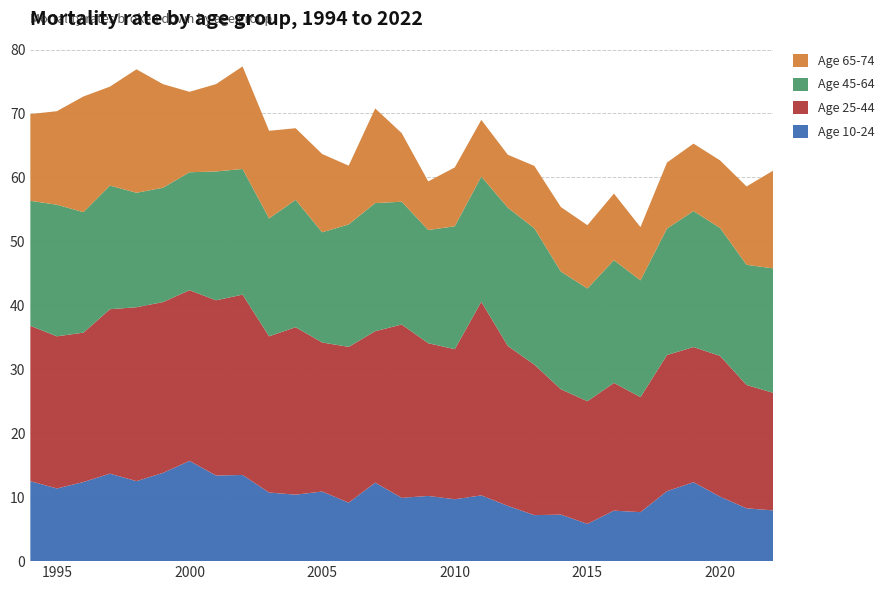

Reading left to right, transcribe all the data shown in this chart.

Age 10-24: 1994=12.5	1995=11.4	1996=12.4	1997=13.7	1998=12.5	1999=13.8	2000=15.7	2001=13.4	2002=13.5	2003=10.7	2004=10.4	2005=10.9	2006=9.1	2007=12.3	2008=9.9	2009=10.2	2010=9.7	2011=10.3	2012=8.6	2013=7.2	2014=7.3	2015=5.8	2016=7.9	2017=7.7	2018=10.9	2019=12.3	2020=10.1	2021=8.3	2022=7.9
Age 25-44: 1994=24.3	1995=23.8	1996=23.4	1997=25.7	1998=27.2	1999=26.7	2000=26.7	2001=27.4	2002=28.2	2003=24.4	2004=26.2	2005=23.3	2006=24.4	2007=23.7	2008=27.1	2009=23.9	2010=23.5	2011=30.3	2012=25.0	2013=23.5	2014=19.6	2015=19.2	2016=20.0	2017=18.0	2018=21.3	2019=21.1	2020=22.0	2021=19.3	2022=18.4
Age 45-64: 1994=19.5	1995=20.6	1996=18.8	1997=19.3	1998=17.9	1999=17.9	2000=18.4	2001=20.1	2002=19.6	2003=18.4	2004=19.9	2005=17.2	2006=19.1	2007=20.0	2008=19.2	2009=17.7	2010=19.2	2011=19.6	2012=21.6	2013=21.3	2014=18.4	2015=17.6	2016=19.2	2017=18.3	2018=19.8	2019=21.3	2020=20.0	2021=18.8	2022=19.5
Age 65-74: 1994=13.6	1995=14.6	1996=18.1	1997=15.5	1998=19.3	1999=16.2	2000=12.6	2001=13.7	2002=16.0	2003=13.7	2004=11.2	2005=12.2	2006=9.2	2007=14.8	2008=10.7	2009=7.6	2010=9.2	2011=8.9	2012=8.3	2013=9.8	2014=10.1	2015=9.9	2016=10.4	2017=8.3	2018=10.3	2019=10.5	2020=10.6	2021=12.3	2022=15.3